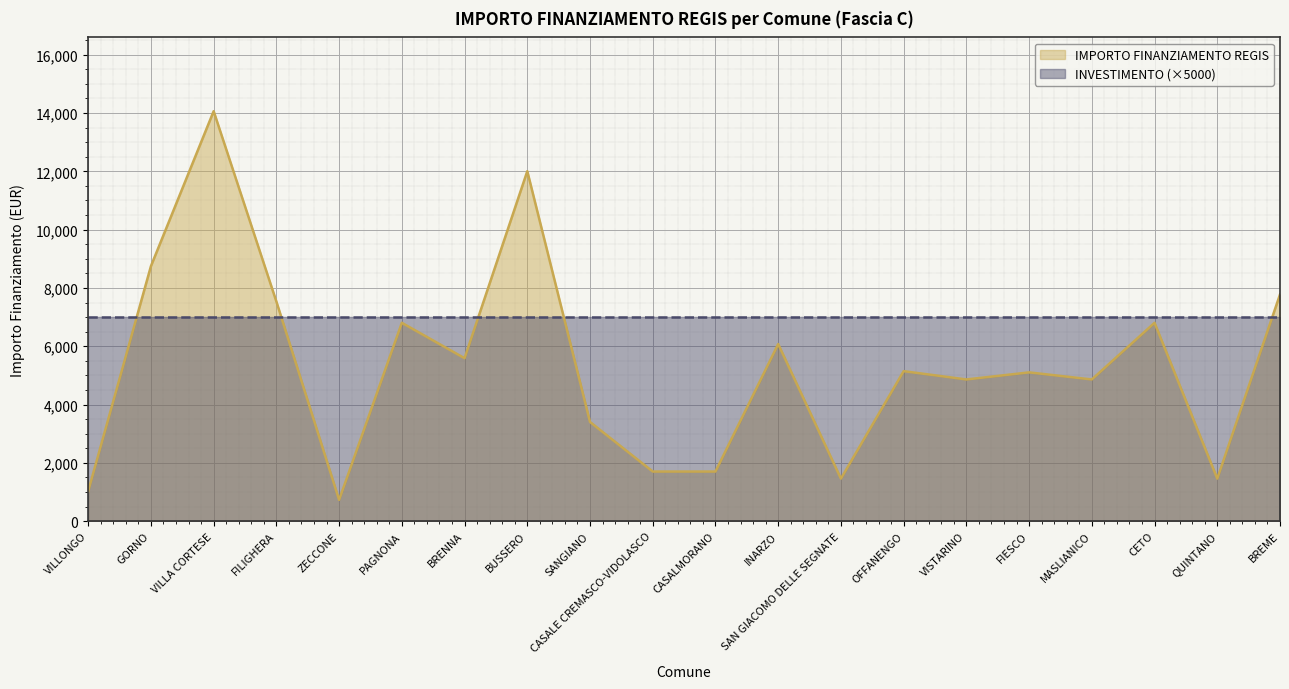

Approximately how many times larger is the value at CASALMORANO compared to FILIGHERA?

0.2